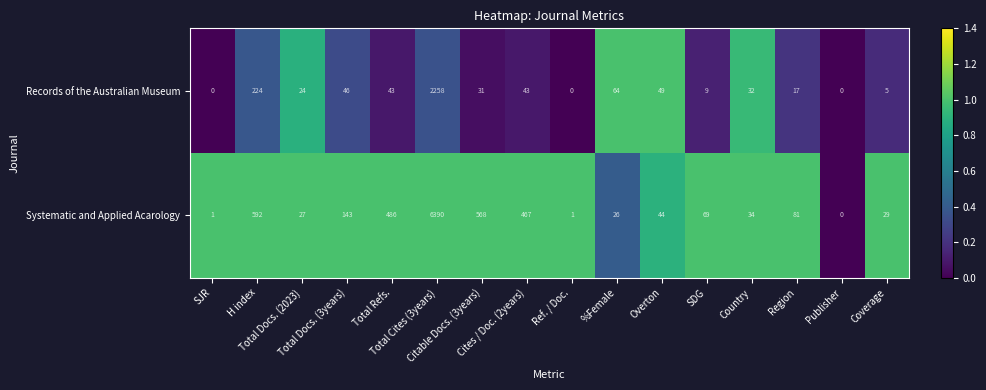

Which series has the largest total across all categories?

Systematic and Applied Acarology